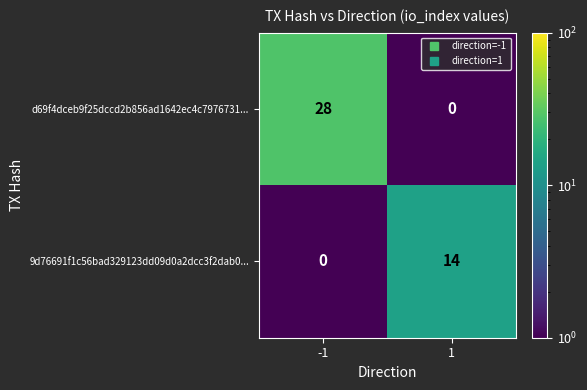

Rank the series by their maximum value, from highest to lowest.

d69f4dceb9f25dccd2b856ad1642ec4c7976731..., 9d76691f1c56bad329123dd09d0a2dcc3f2dab0...